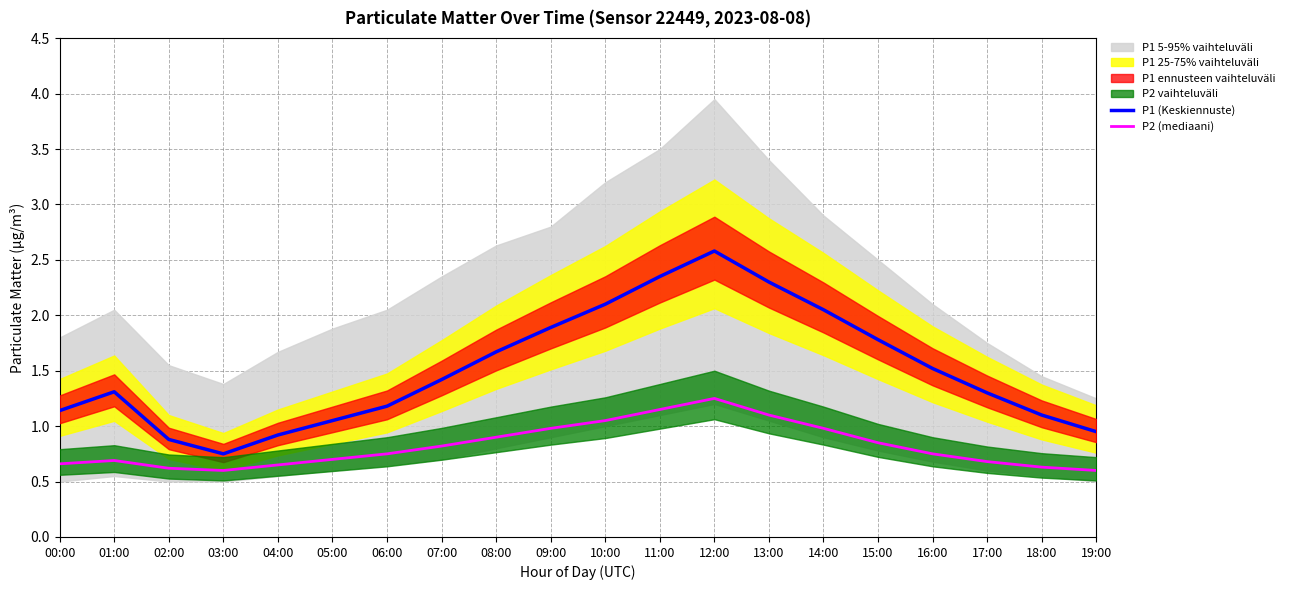

Reading left to right, list all the values displayed in this chart.

P1 (Keskiennuste): 00:00=1.1	01:00=1.3	02:00=0.9	03:00=0.8	04:00=0.9	05:00=1.1	06:00=1.2	07:00=1.4	08:00=1.7	09:00=1.9	10:00=2.1	11:00=2.4	12:00=2.6	13:00=2.3	14:00=2.0	15:00=1.8	16:00=1.5	17:00=1.3	18:00=1.1	19:00=0.9
P2 (mediaani): 00:00=0.7	01:00=0.7	02:00=0.6	03:00=0.6	04:00=0.7	05:00=0.7	06:00=0.8	07:00=0.8	08:00=0.9	09:00=1.0	10:00=1.1	11:00=1.1	12:00=1.2	13:00=1.1	14:00=1.0	15:00=0.8	16:00=0.8	17:00=0.7	18:00=0.6	19:00=0.6